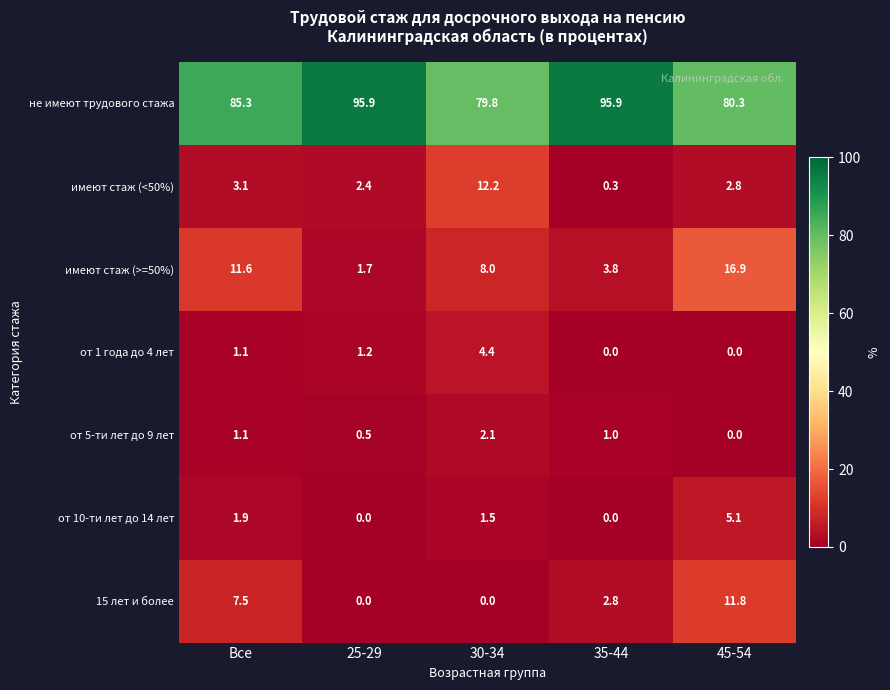

True or false: 15 лет и более has a value of 12.6 at Все.

False